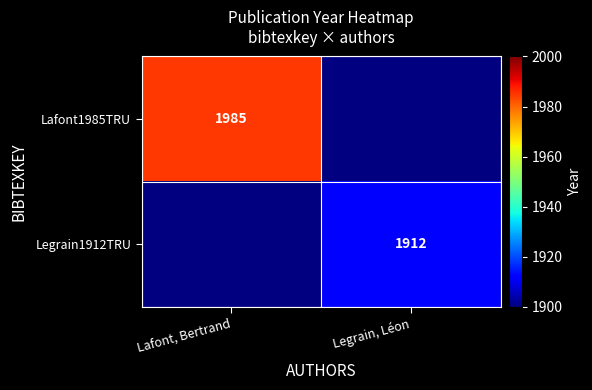

Is it true that Legrain1912TRU equals 1912 at Legrain, Léon?

True